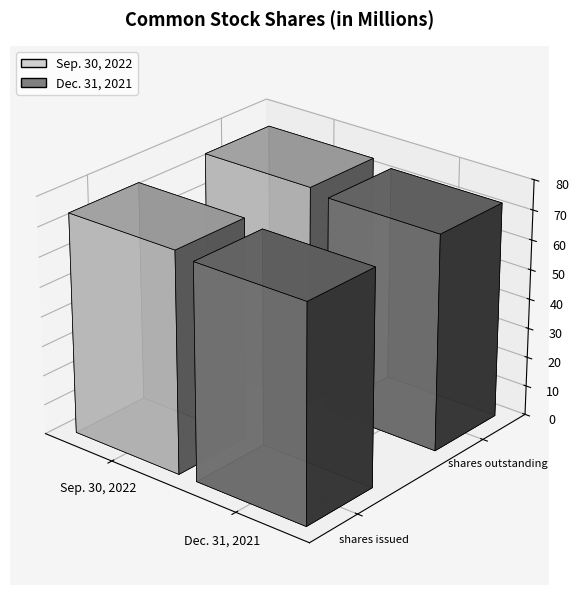

Between Common stock, shares issued and Common stock, shares outstanding, which is larger?

Common stock, shares issued